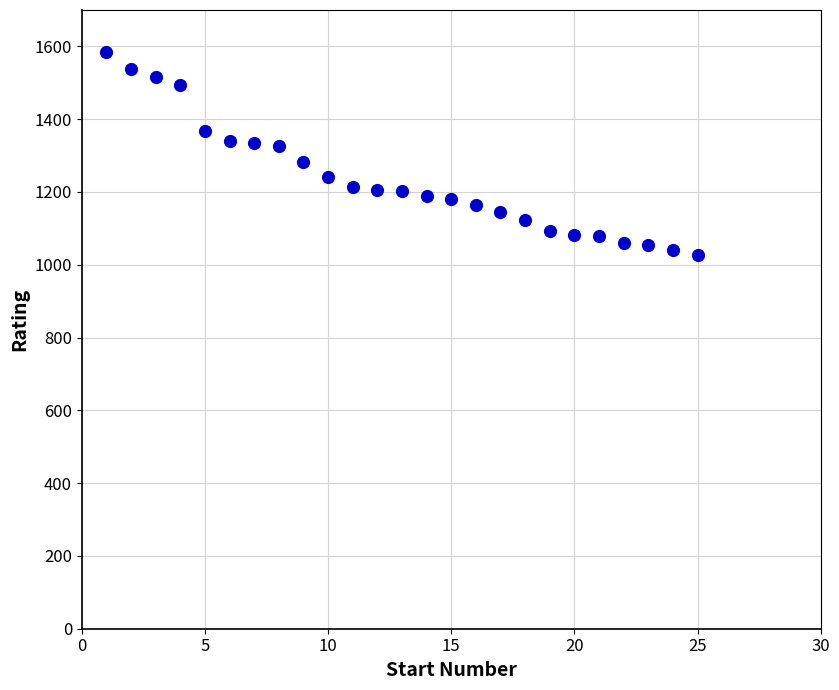

What is the range of X values (max minus min)?

24